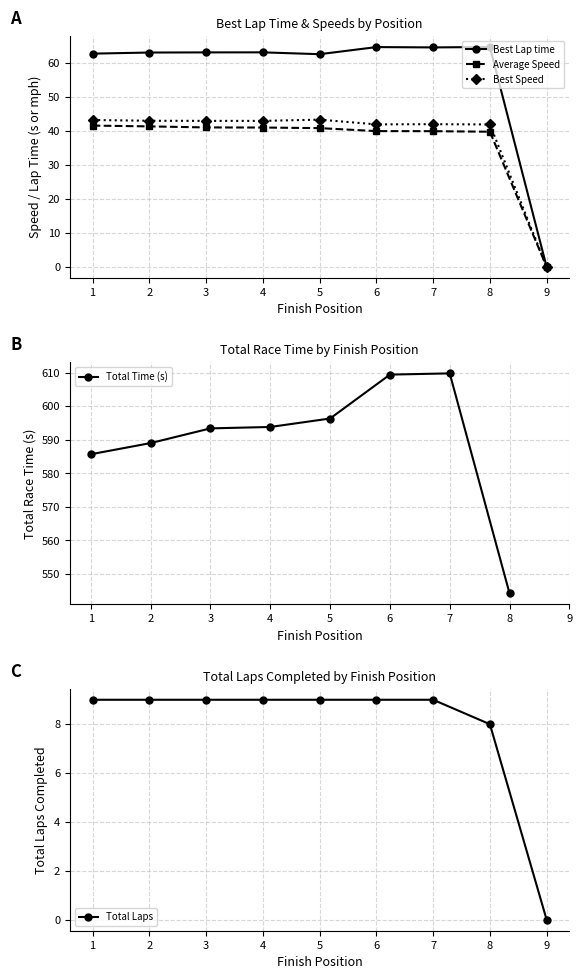

Is it true that Best Speed equals 16.4 at 2?

False